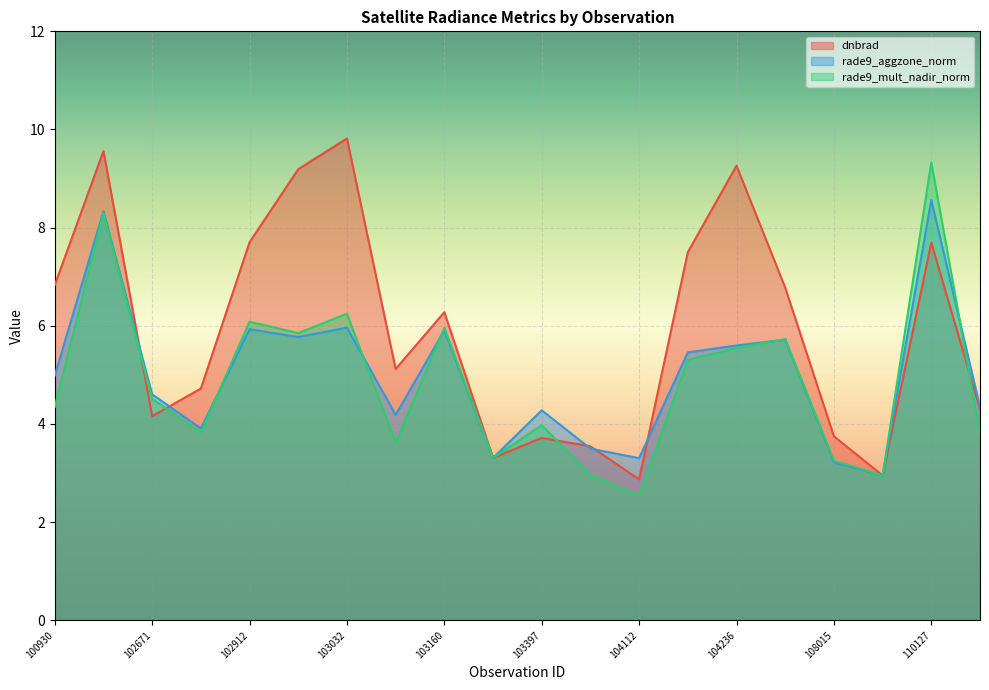

What is the difference between the maximum and second lowest values in the rade9_mult_nadir_norm series?

6.4